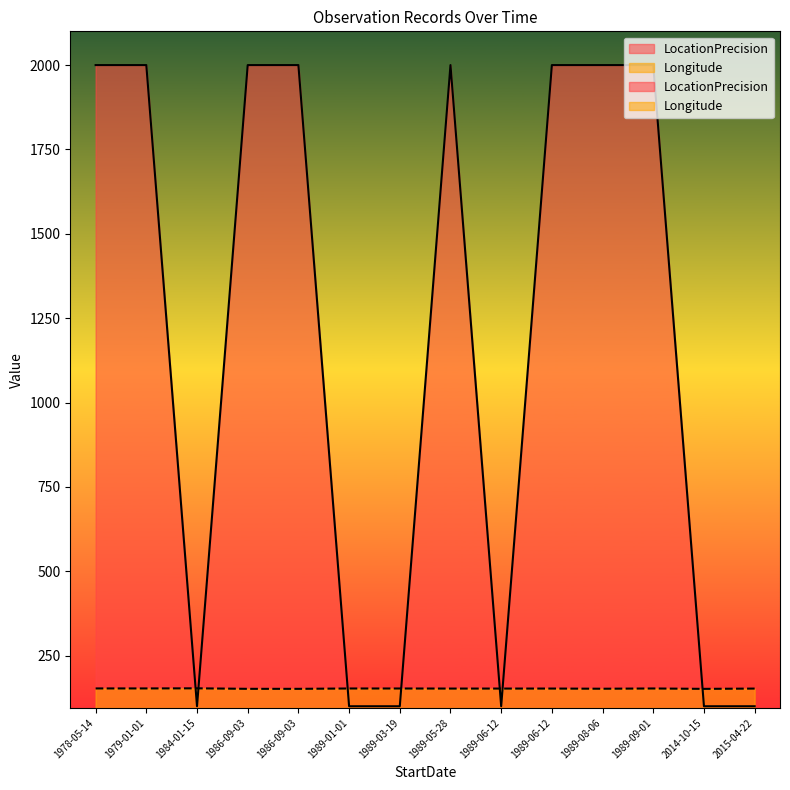

Which label corresponds to the largest value in the chart?

1986-09-03